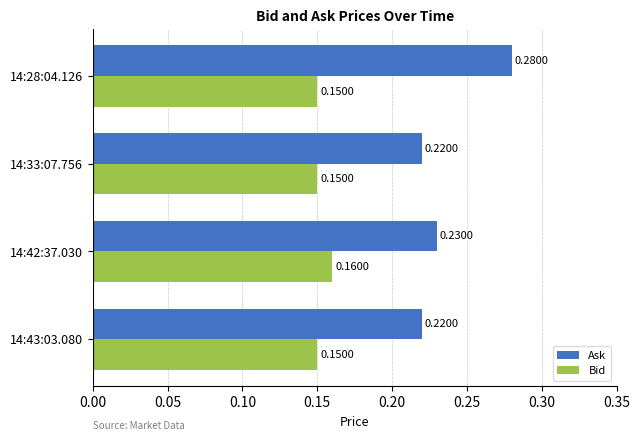

Which series has the widest spread of values?

Ask